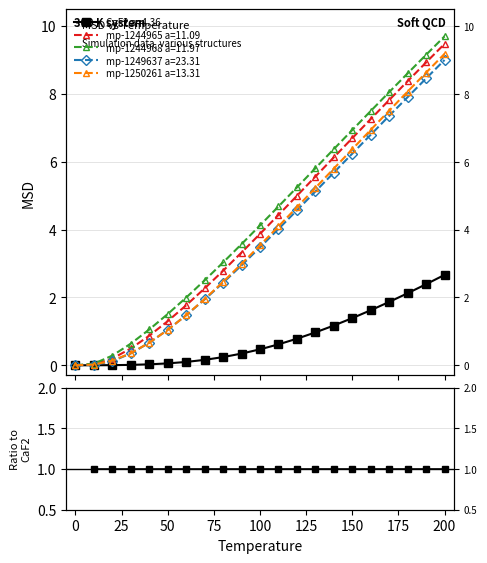

What is the total value across all series at 150?

27.6